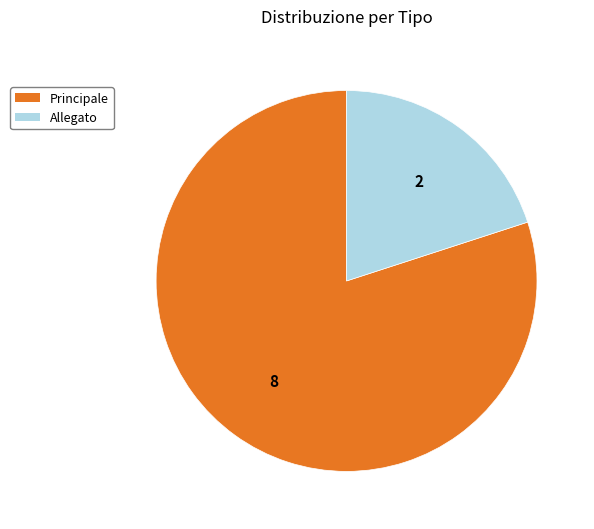

Does Principale represent more than half of the total?

Yes